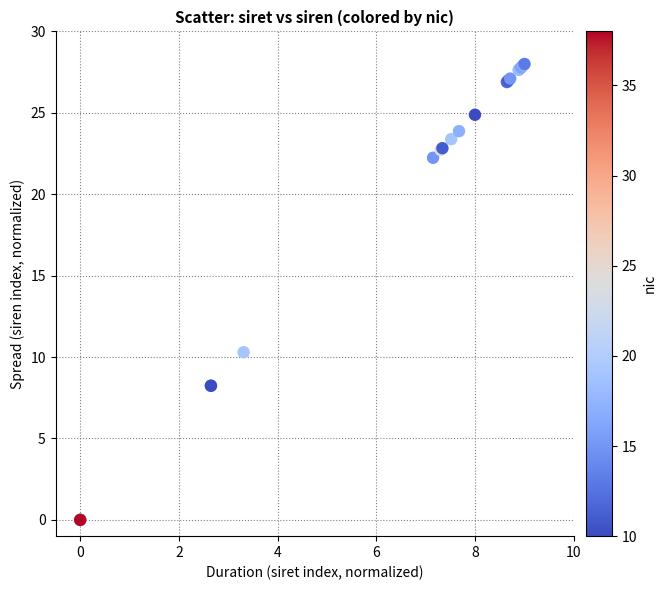

What Y value in the scatter plot is closest to 14?

10.3